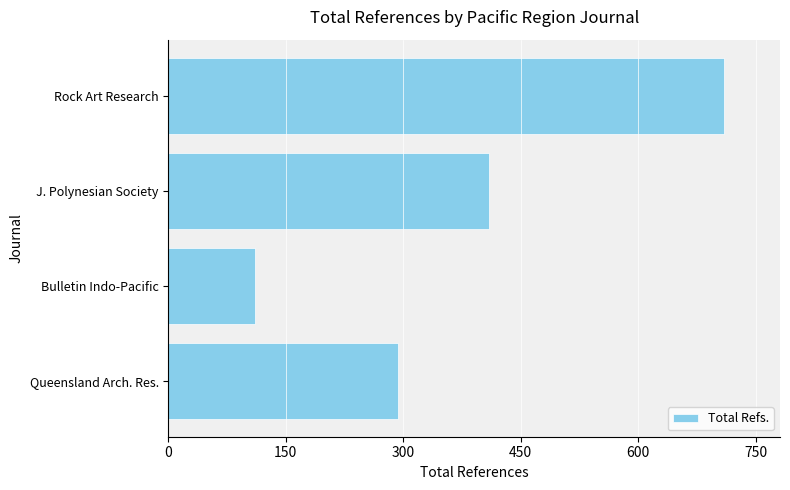

What is the ratio of the value at J. Polynesian Society to the value at Queensland Arch. Res.?

1.4